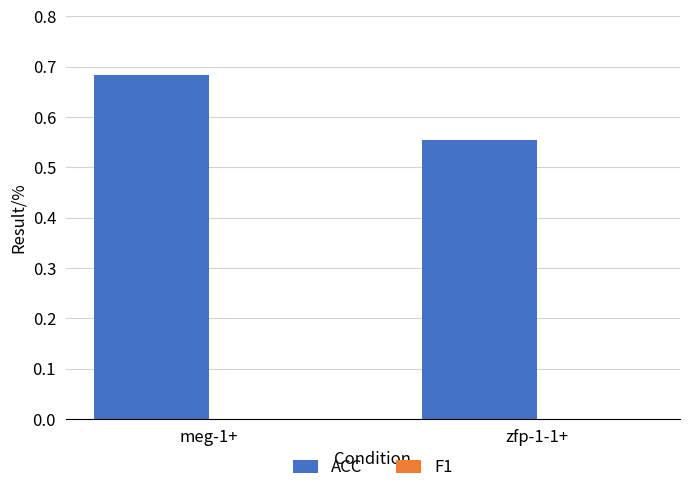

The value of ACC at zfp-1-1+ is 0.8. True or false?

False